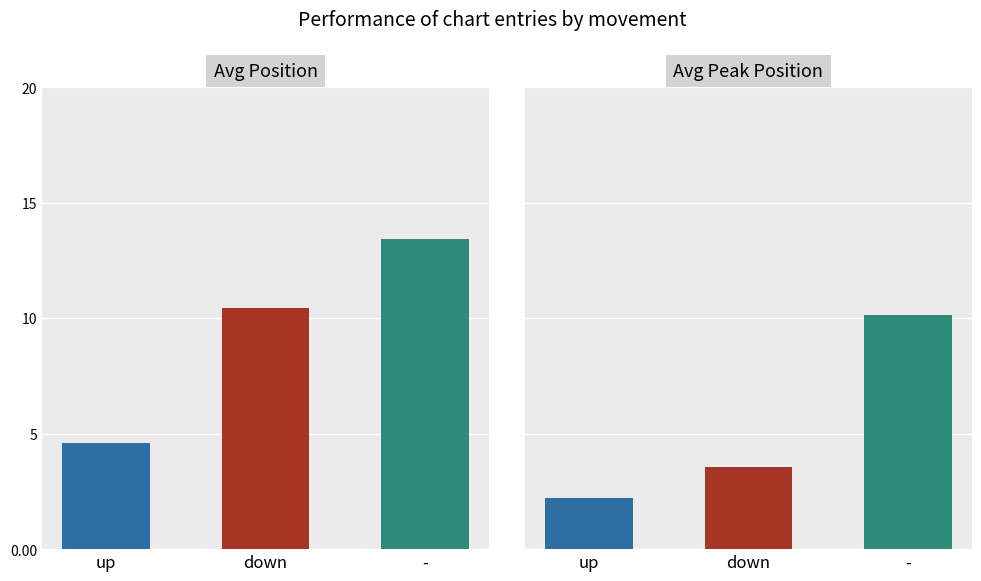

What is the label of the 2nd bar from the right?

down